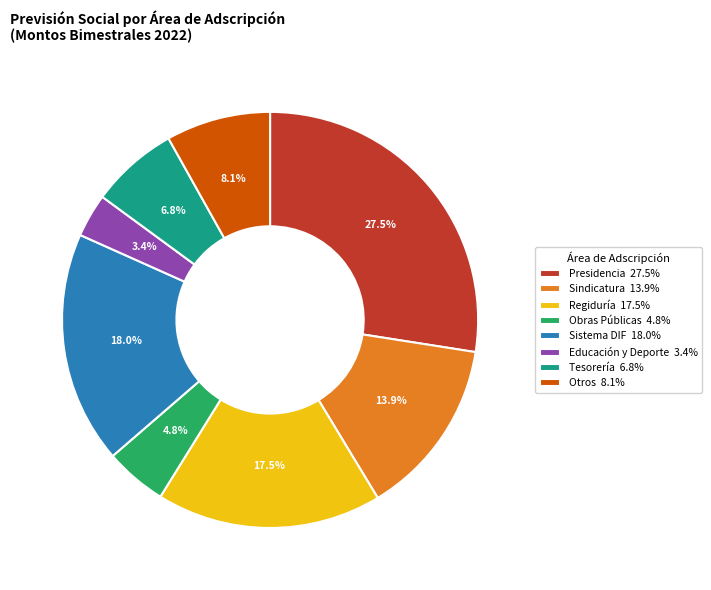

What portion of the pie excludes Sindicatura 13.9%?

86.1%